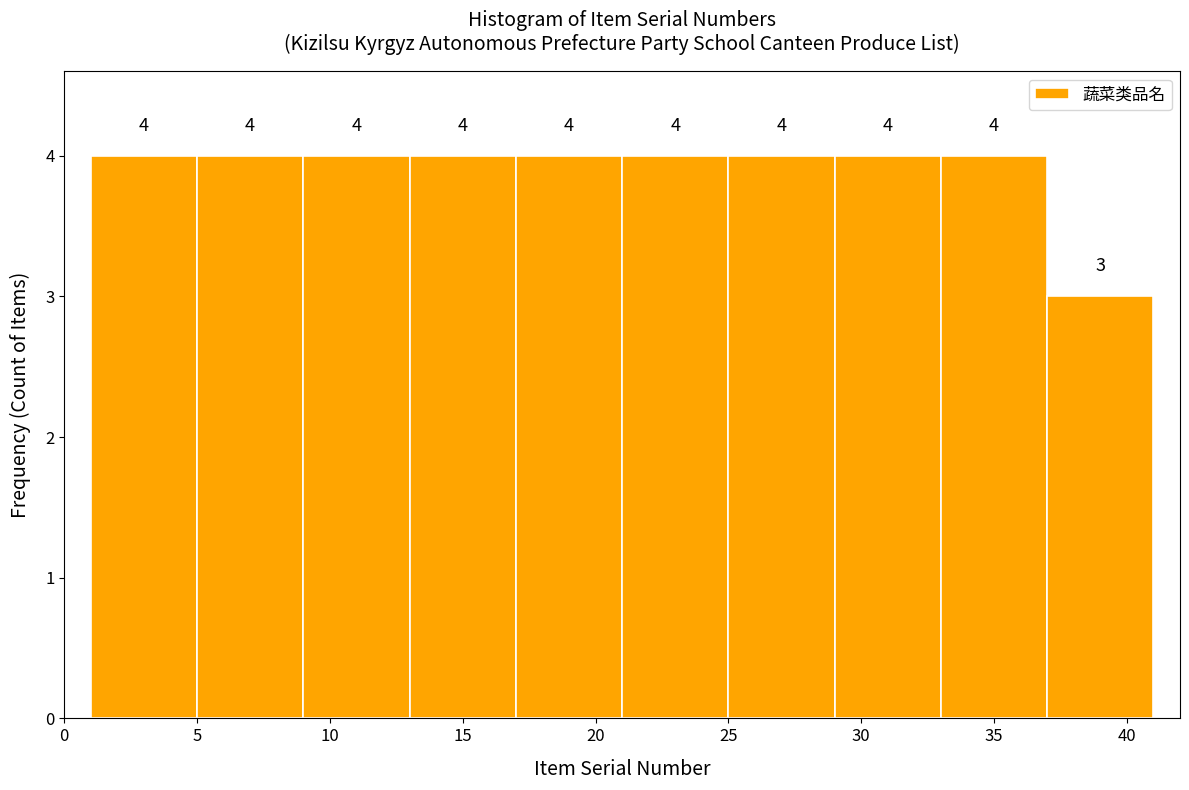

Reading left to right, list every bar in this chart as the range it spans on the x-axis followed by its height.

1 to 5: 4
5 to 9: 4
9 to 13: 4
13 to 17: 4
17 to 21: 4
21 to 25: 4
25 to 29: 4
29 to 33: 4
33 to 37: 4
37 to 41: 3